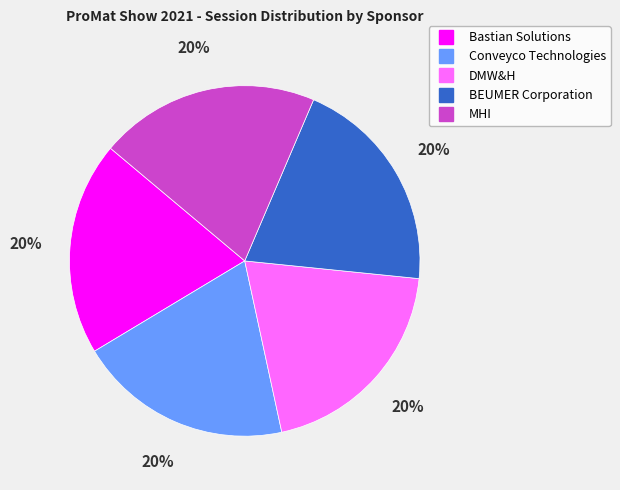

How many slices are in this pie chart?

5